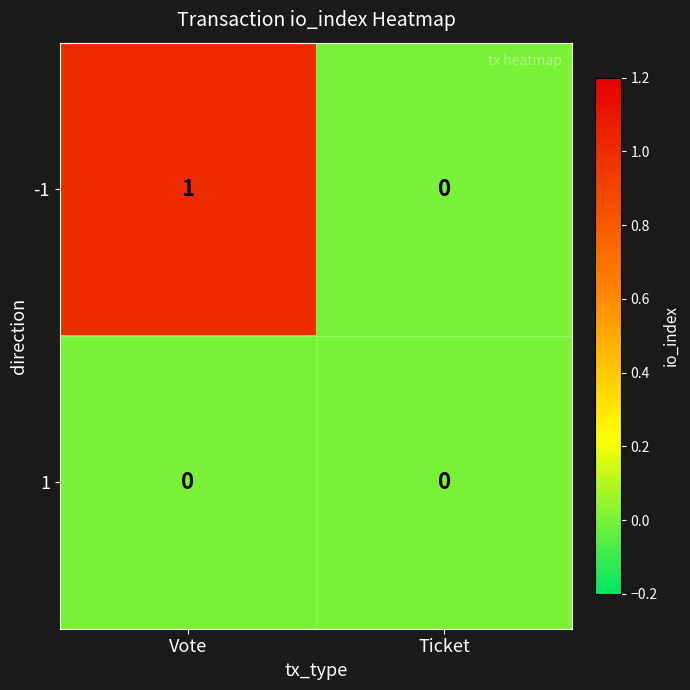

At which label does -1 reach its minimum?

Ticket